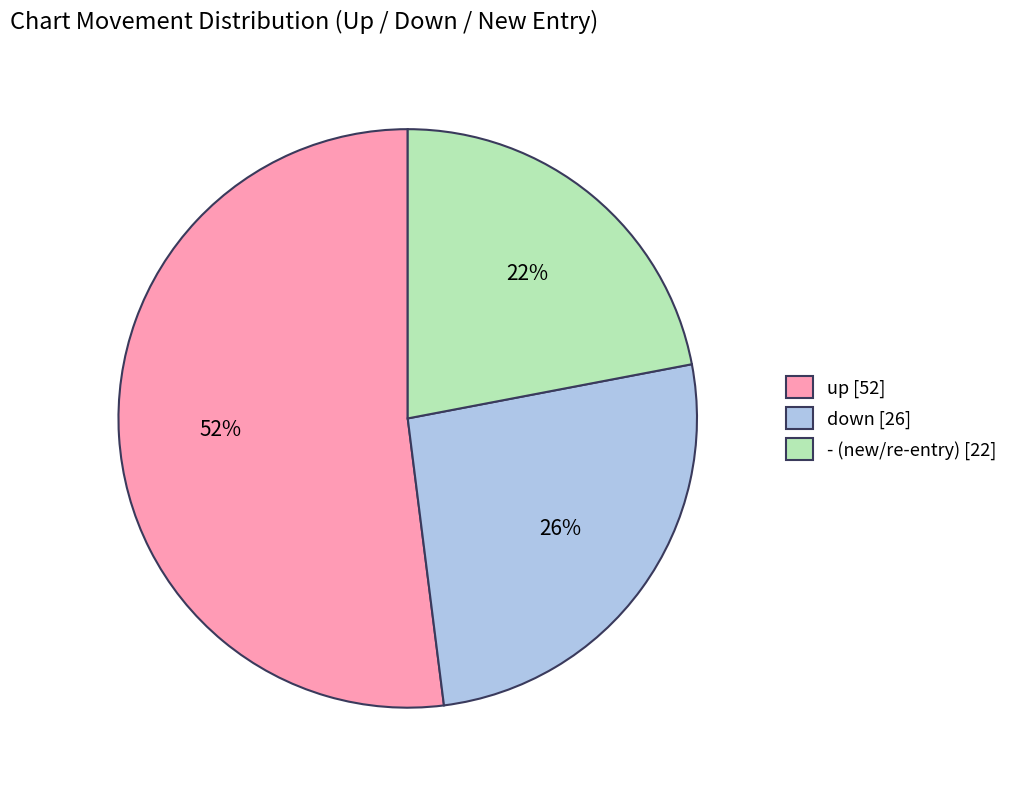

To the nearest percent, what portion does - represent?

22%